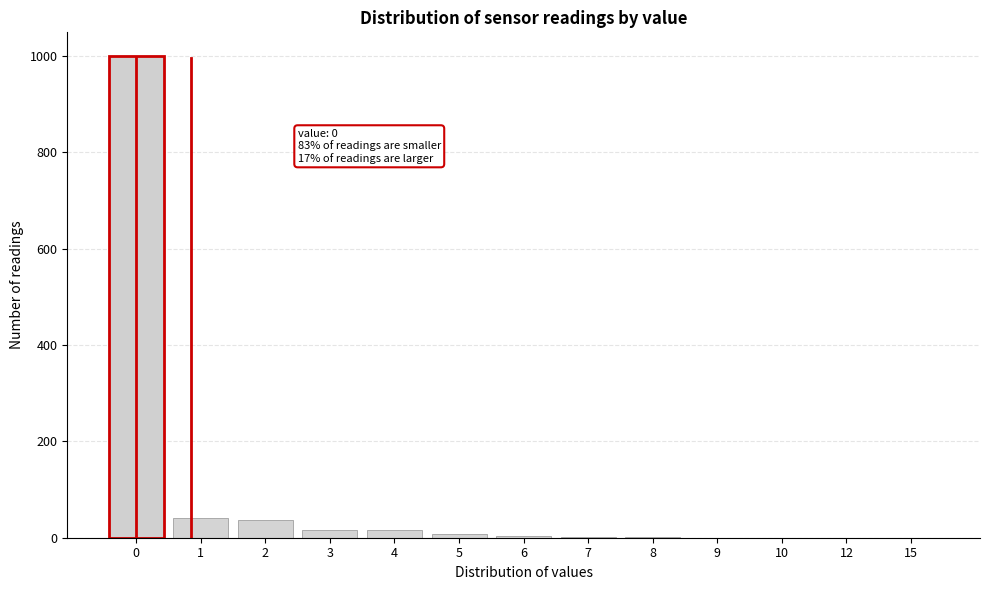

What is the maximum value shown in the chart?

999